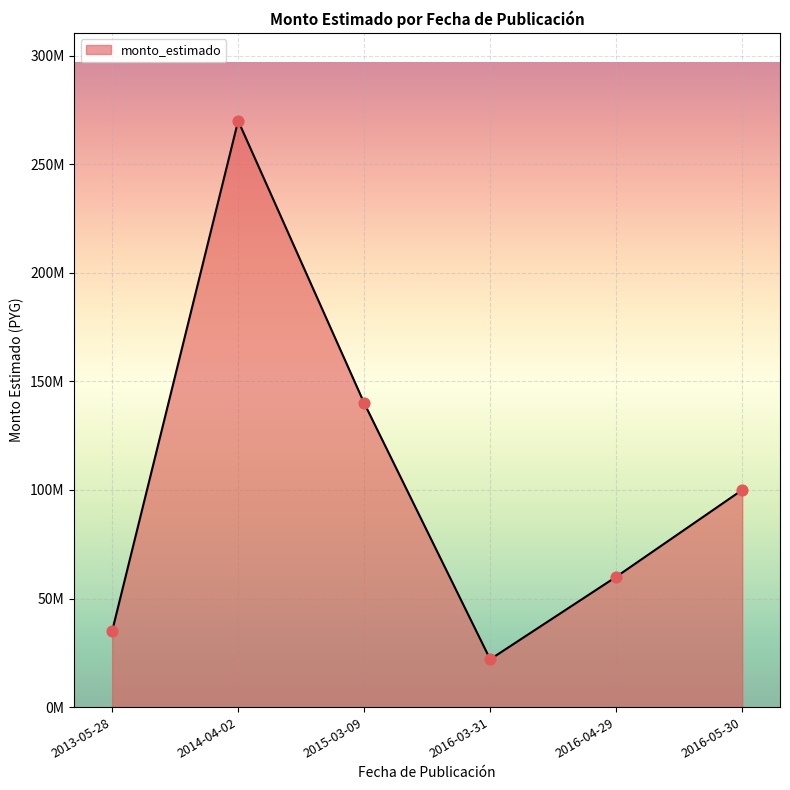

Between 2014-04-02 and 2013-05-28, which is larger?

2014-04-02